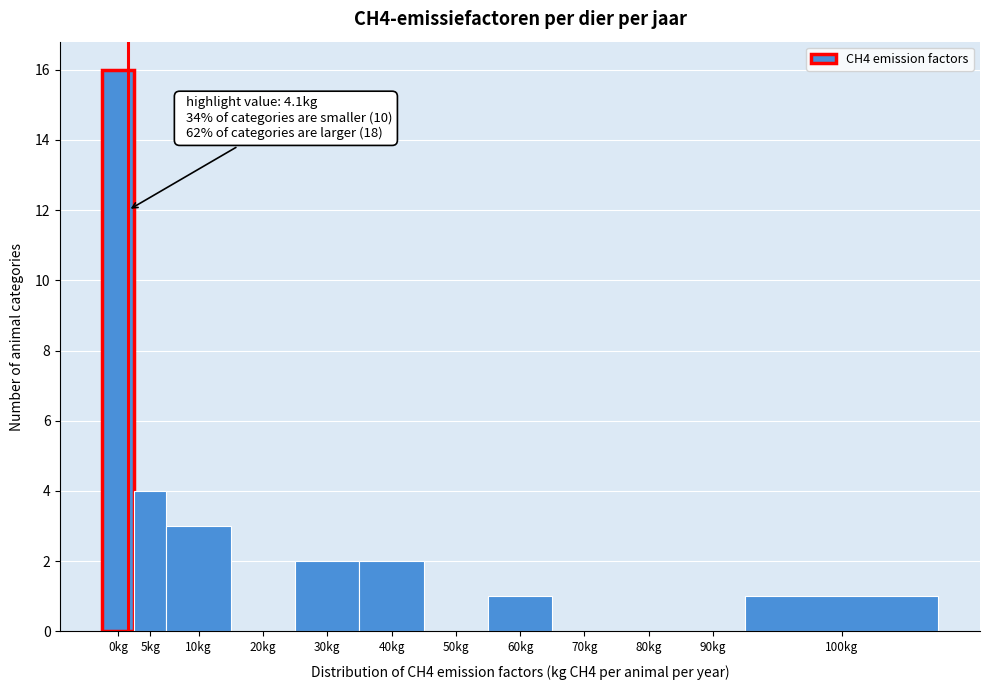

Reading left to right, list all the values displayed in this chart.

0kg=16	5kg=4	10kg=3	20kg=0	30kg=2	40kg=2	50kg=0	60kg=1	70kg=0	80kg=0	90kg=0	100kg=1